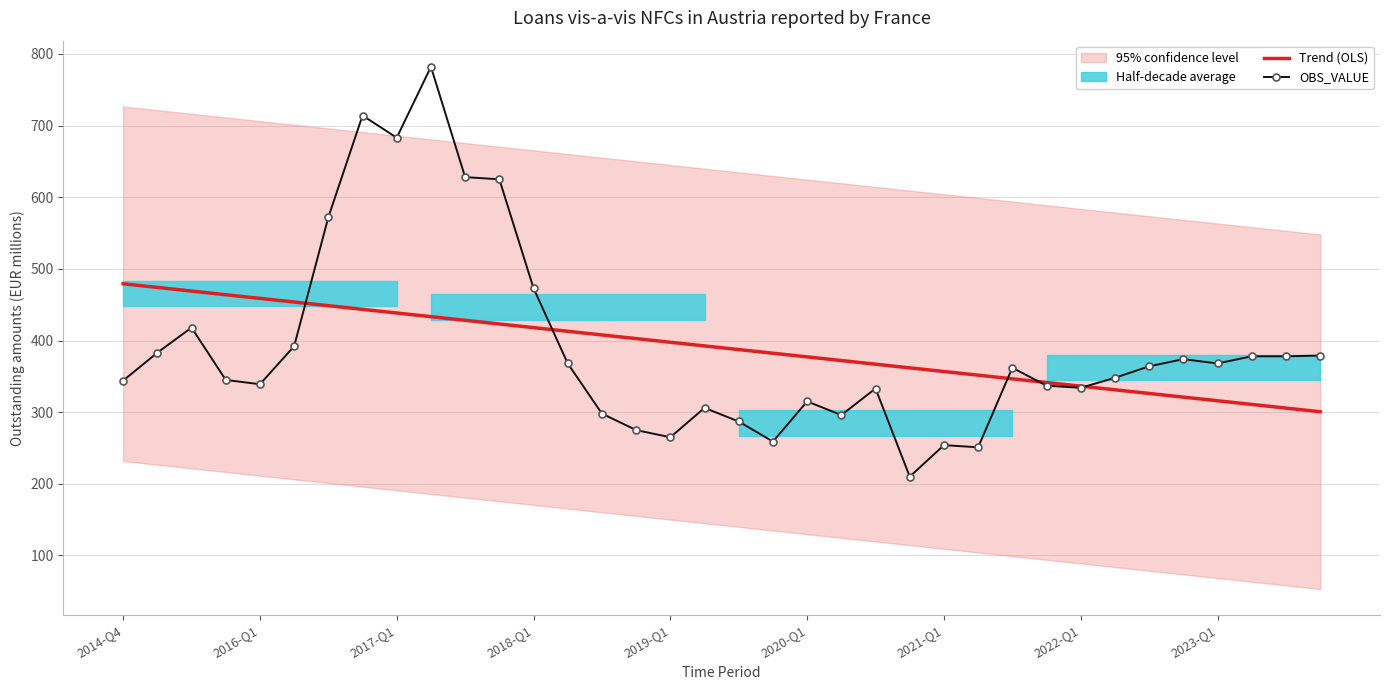

Between 15 and 29, which series saw the biggest shift?

OBS_VALUE